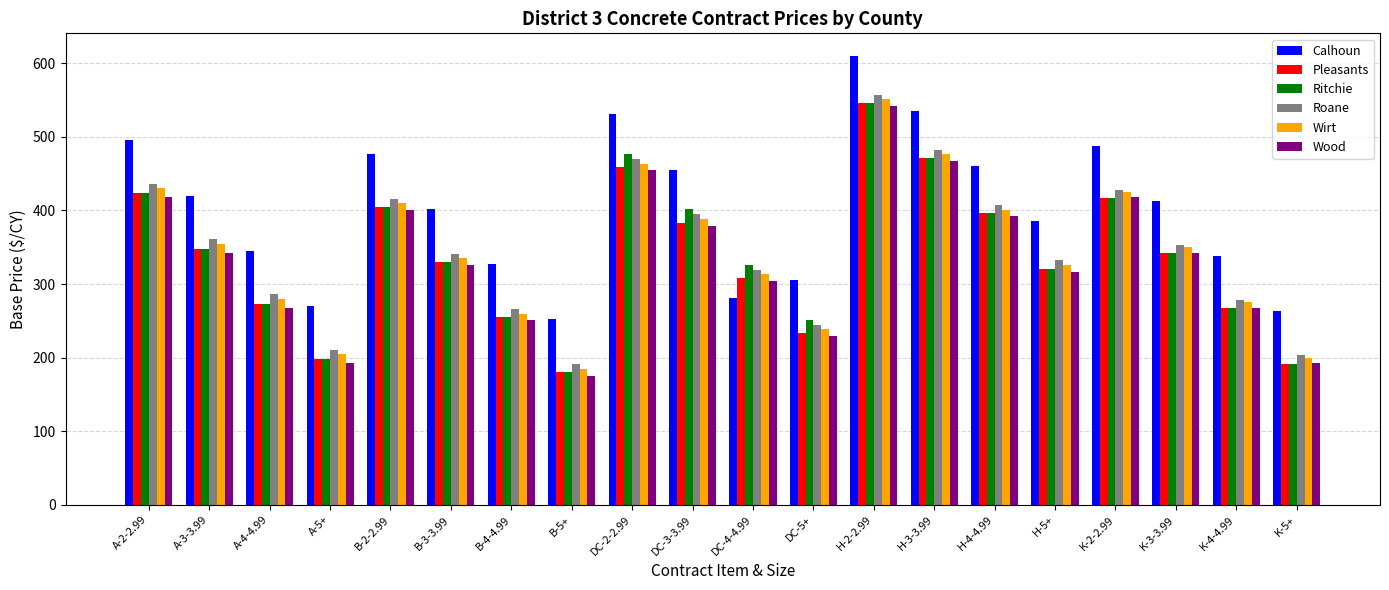

What is the label of the 6th bar from the right?

H-4-4.99